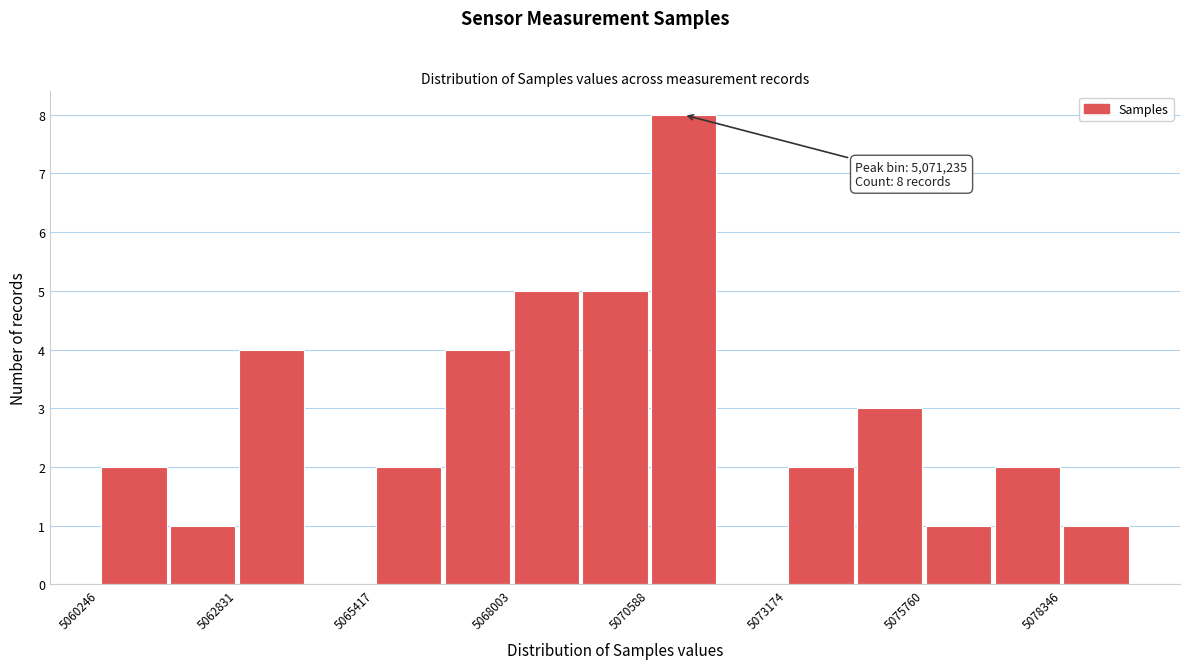

Read against the x-axis, roughly where is the centre of the tallest bar?

5071000